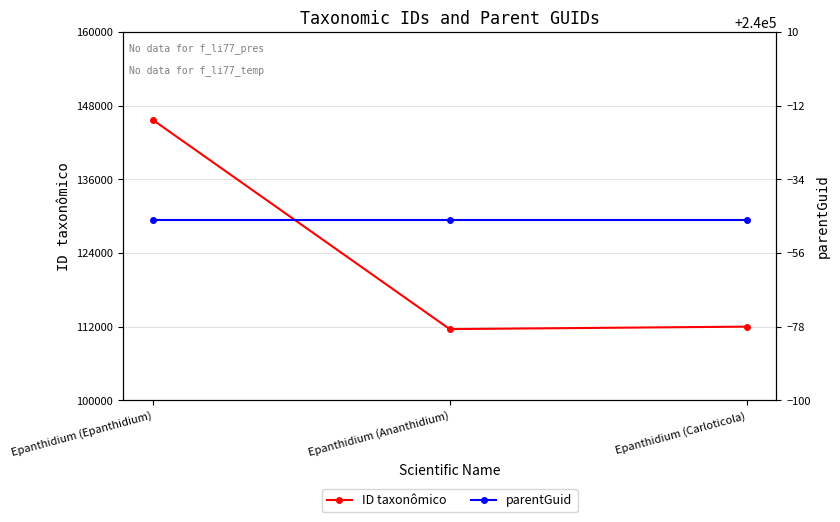

The ID taxonômico series shows 50605 at Epanthidium (Carloticola). True or false?

False